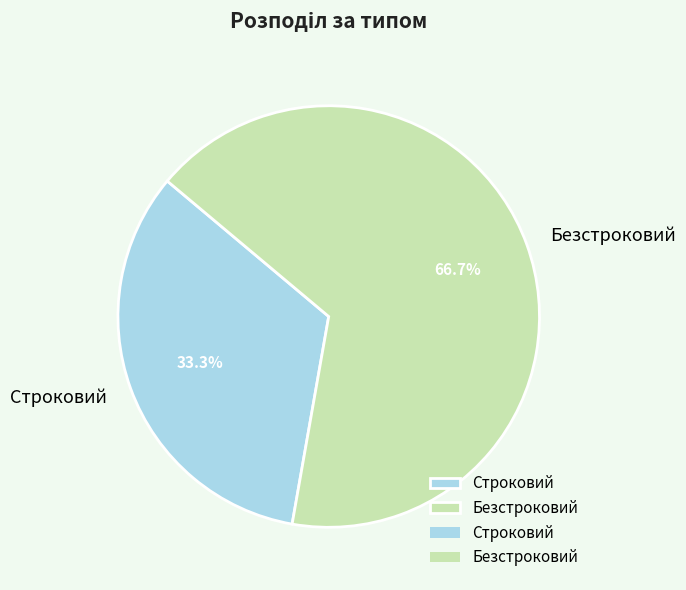

How much of the chart is everything except Безстроковий?

33.3%